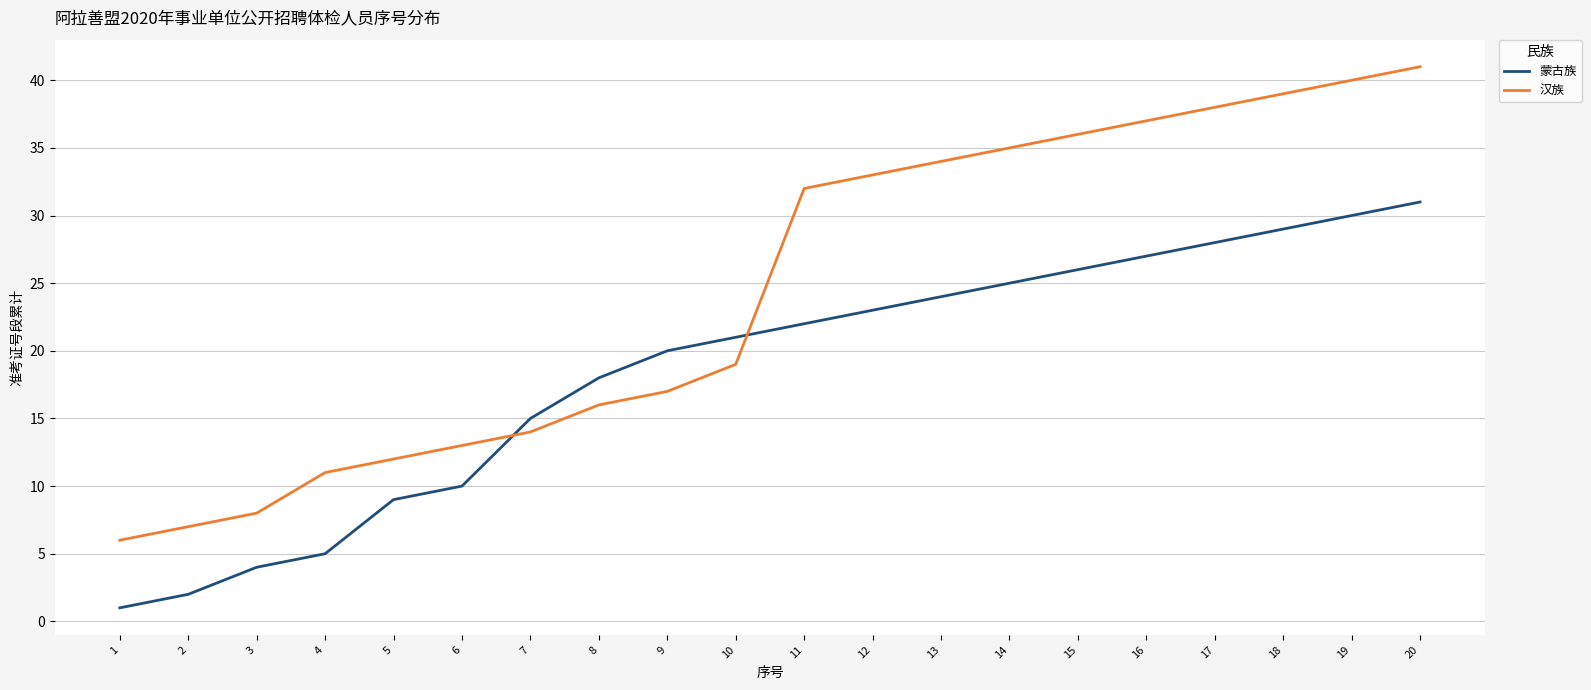

Rank the series by their average value, from highest to lowest.

汉族, 蒙古族